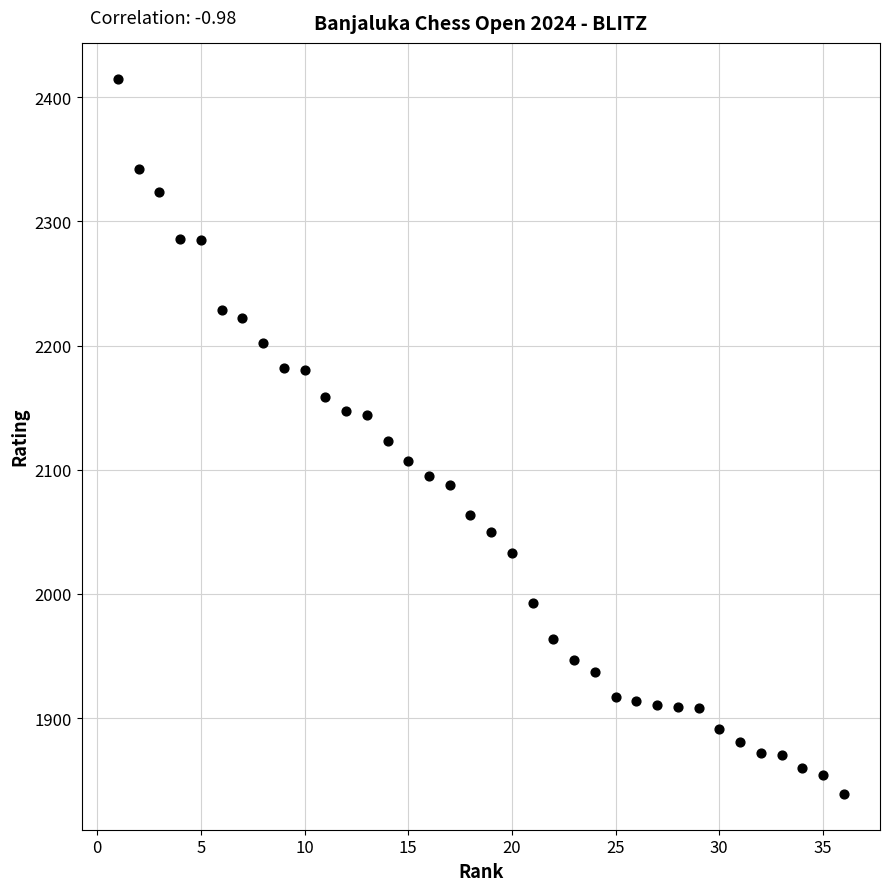

What is the range of X values (max minus min)?

35